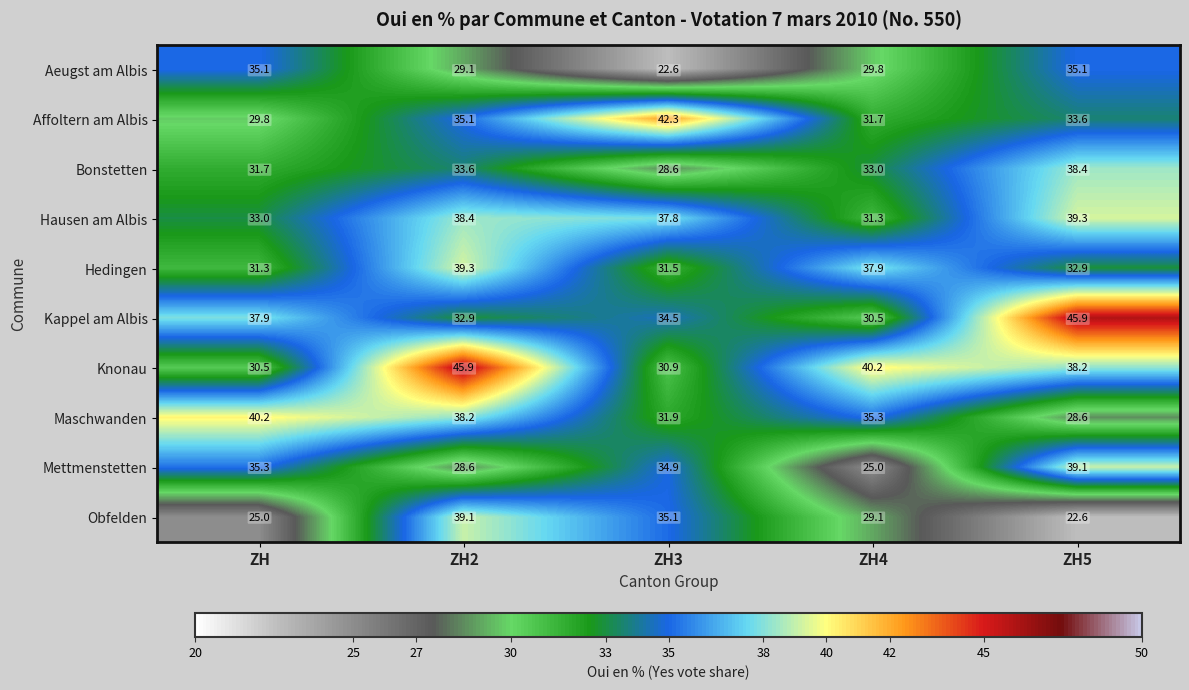

What is the average value of the Kappel am Albis series?

36.3